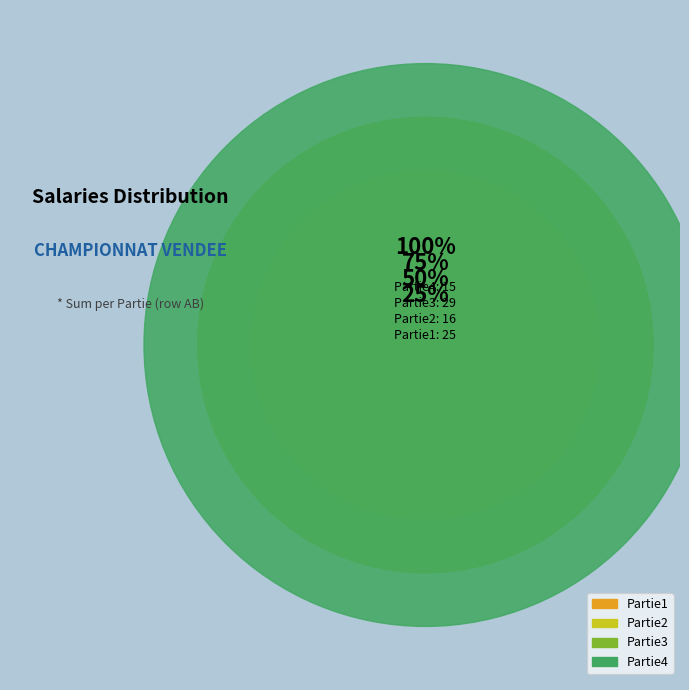

Do Partie3 and Partie2 together represent more than half of the pie?

No